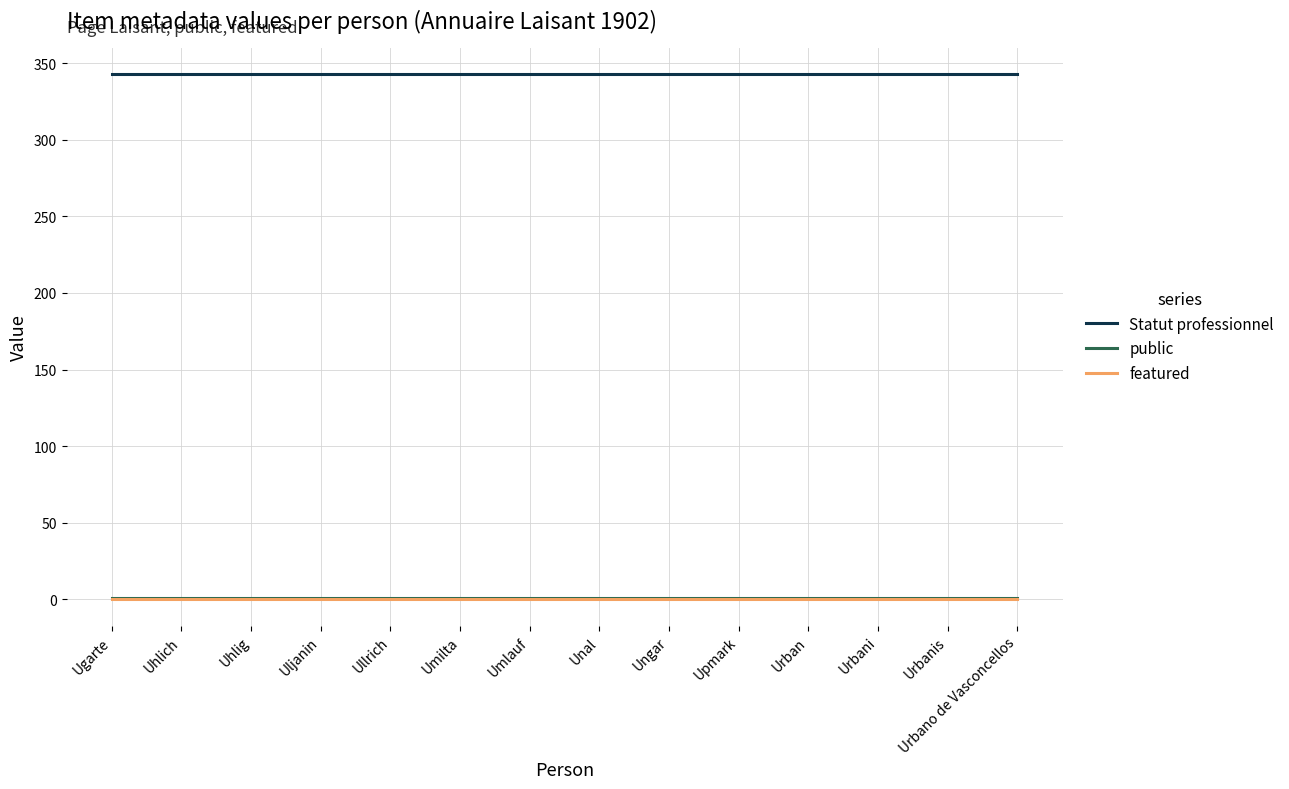

Which series has the largest total across all categories?

Statut professionnel